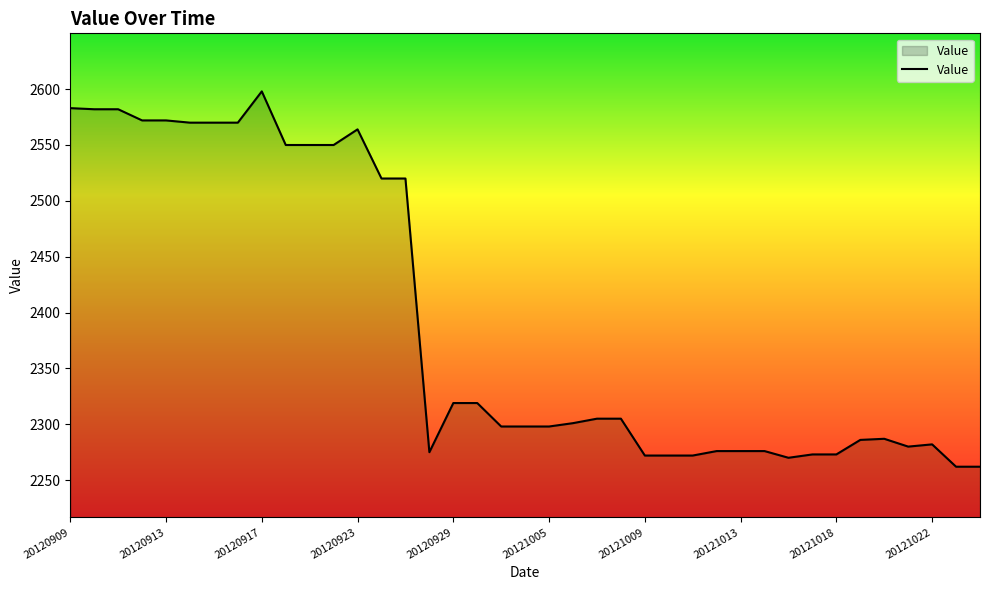

What is the difference between the maximum and minimum values?

336